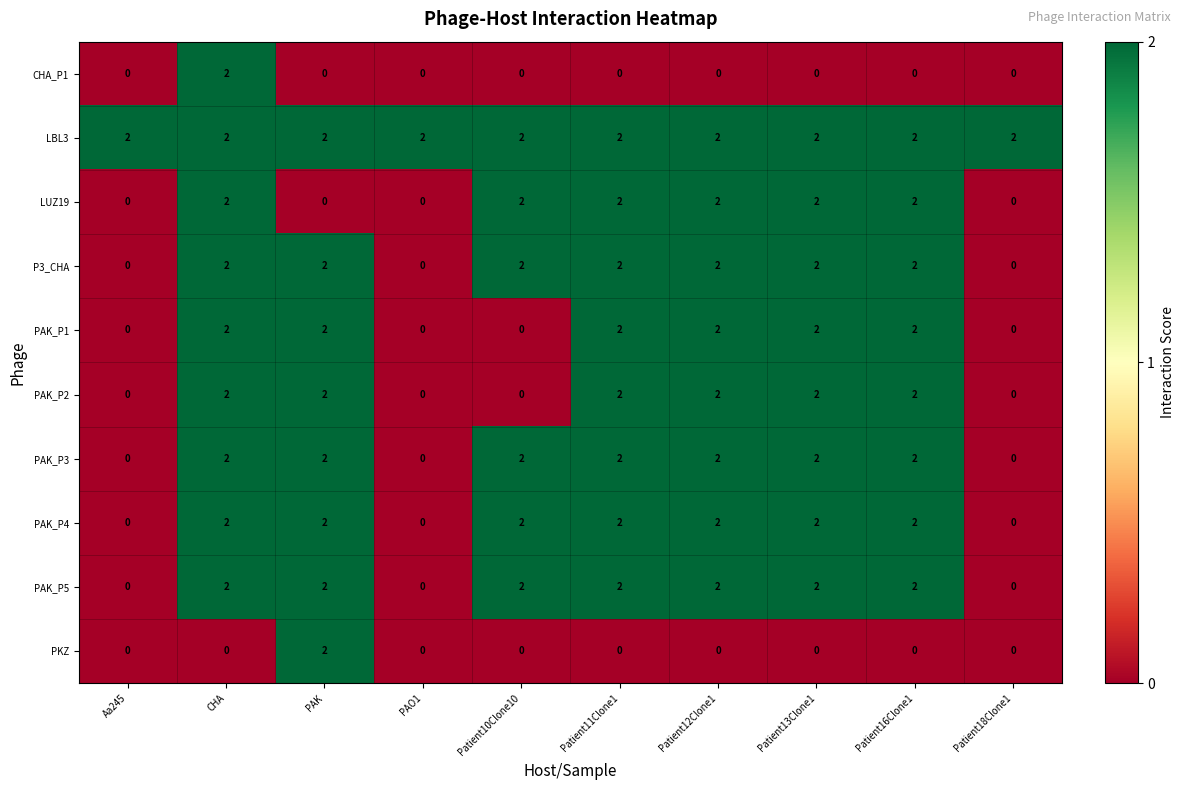

True or false: PAK_P5 has a value of 1 at PAK.

False